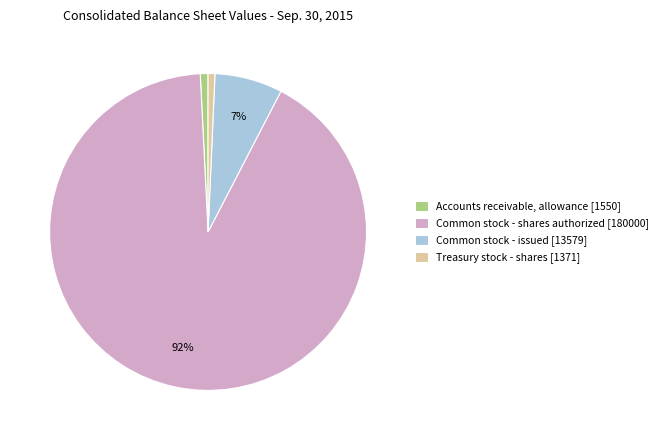

True or false: Common stock - issued [13579] accounts for 7% of the total.

True